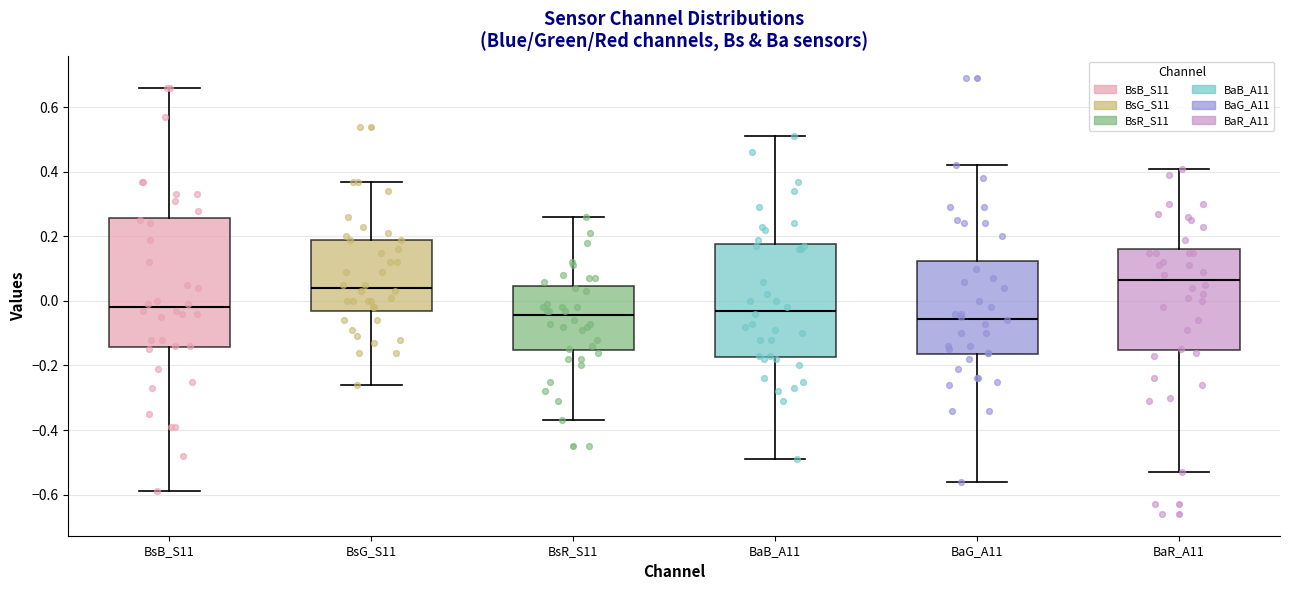

Reading left to right, read every box against the y-axis: the position of its median line, the range the box covers, and the ends of its whiskers. The values are not printed on the chart, so give them approximately, as read against the axis.

BsB_S11: median -0.02, box -0.14 to 0.26, whiskers -0.58 to 0.66
BsG_S11: median 0.04, box -0.02 to 0.20, whiskers -0.26 to 0.38
BsR_S11: median -0.04, box -0.16 to 0.04, whiskers -0.36 to 0.26
BaB_A11: median -0.02, box -0.18 to 0.18, whiskers -0.48 to 0.52
BaG_A11: median -0.06, box -0.16 to 0.12, whiskers -0.56 to 0.42
BaR_A11: median 0.06, box -0.16 to 0.16, whiskers -0.52 to 0.42